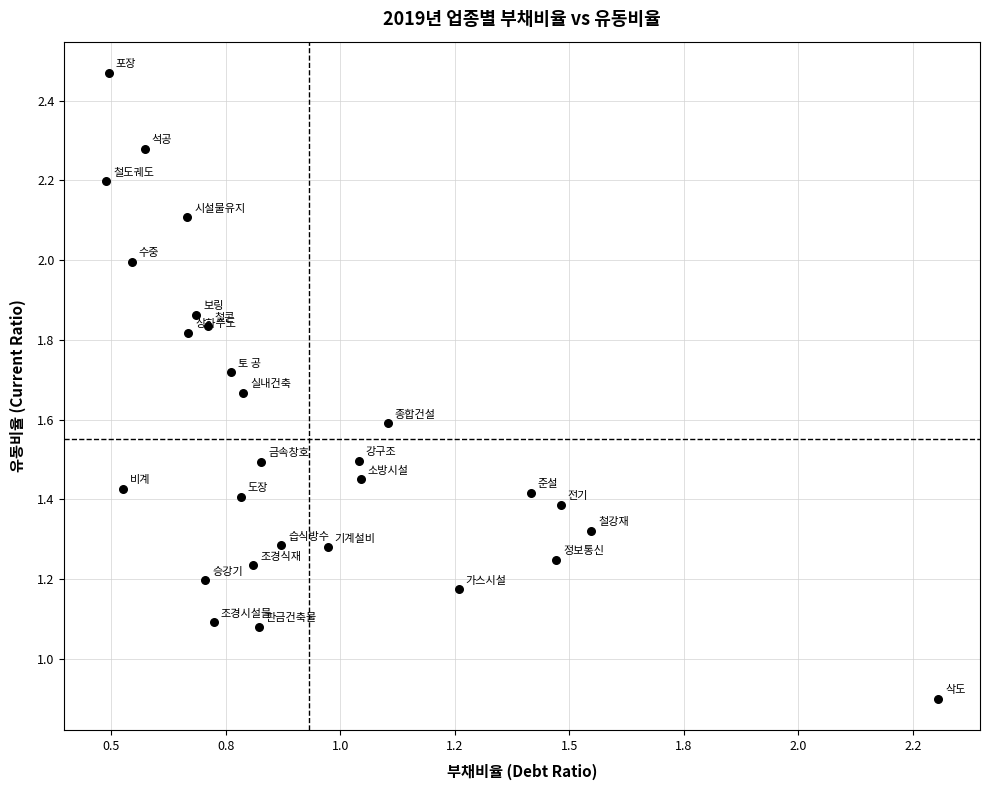

What is the range of Y values (max minus min)?

1.6